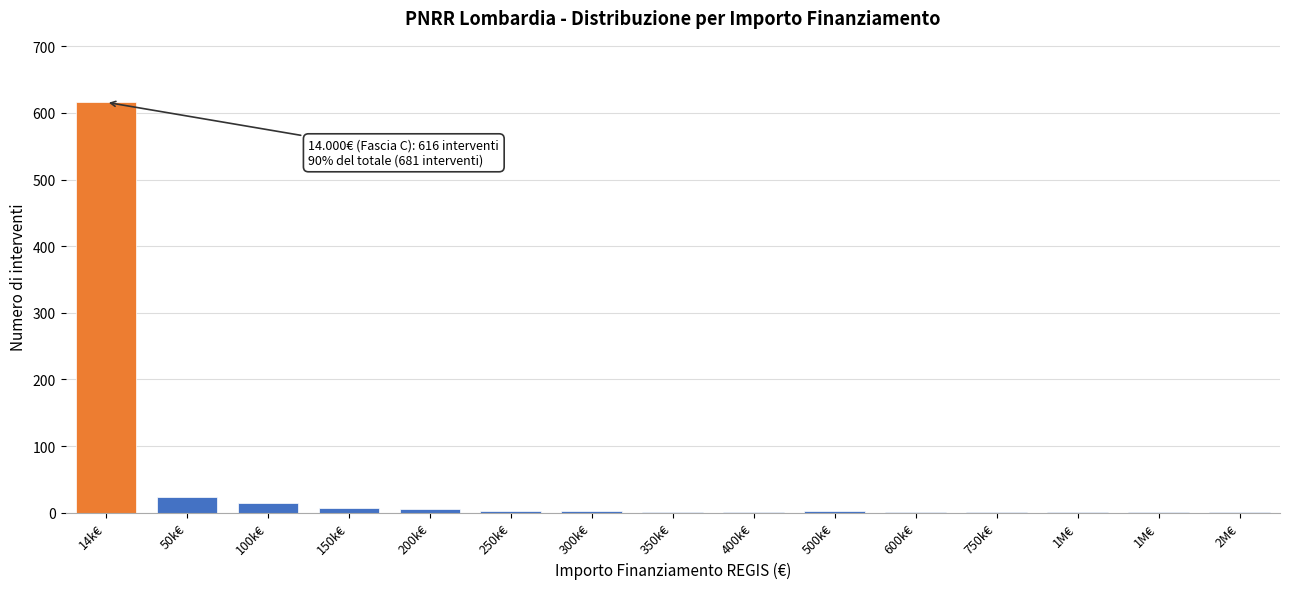

How many categories are shown in the chart?

15